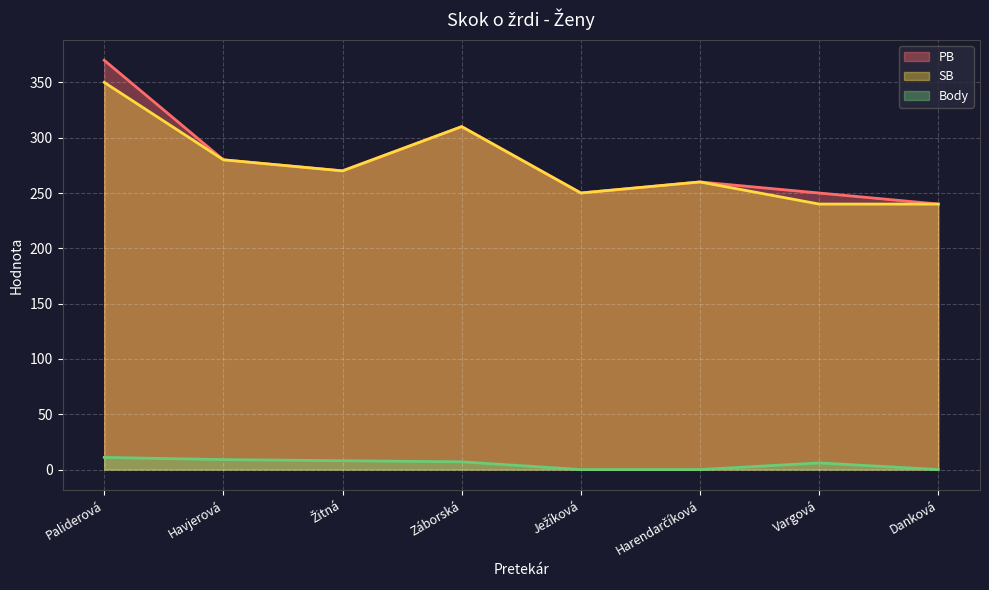

What is the value of the SB point at the 2nd from the left?

280